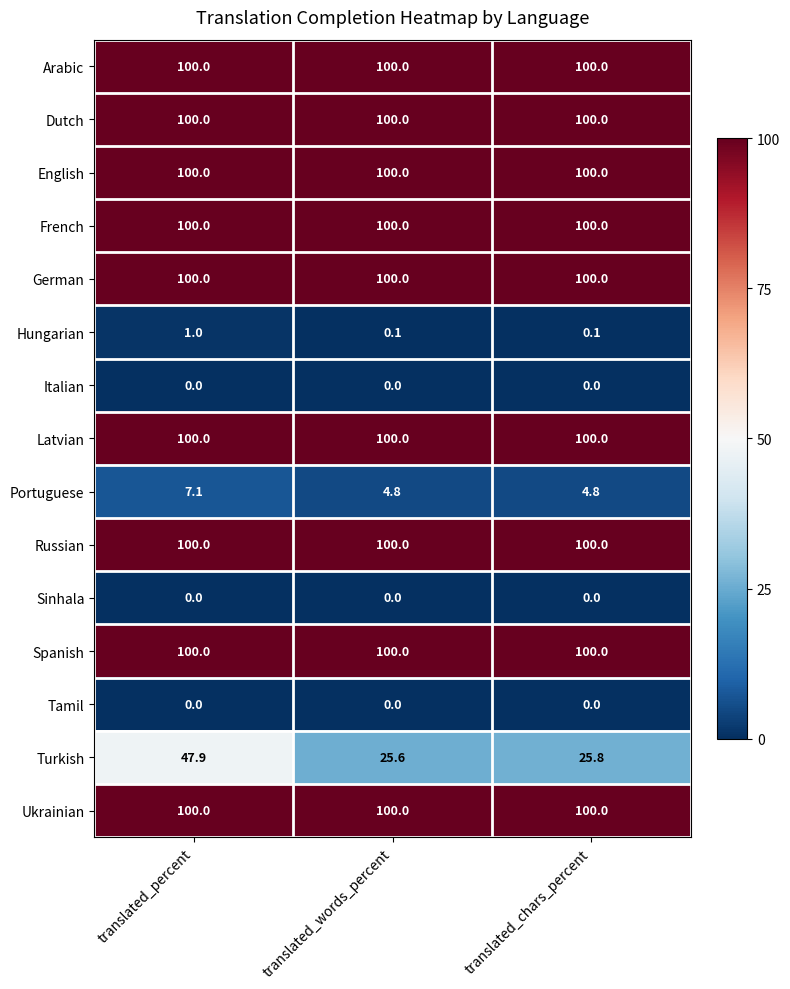

What is the sum of all Arabic values?

300.0